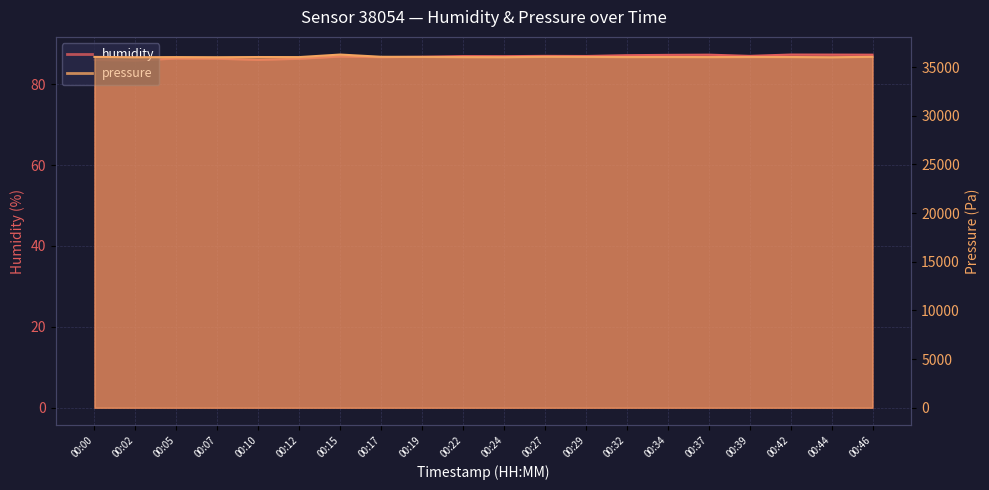

True or false: humidity and pressure cross at least once.

False